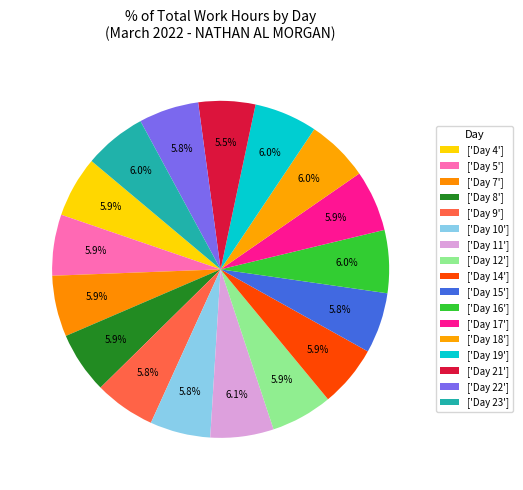

What is the largest slice in the pie chart?

Day 11